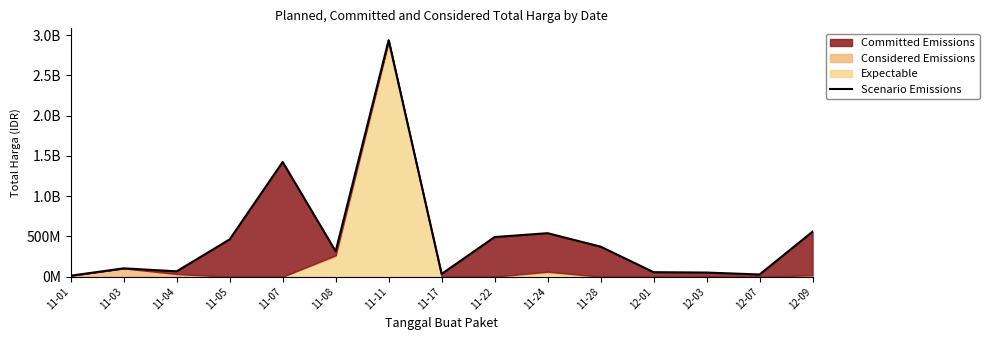

What is the label of the 15th point from the right?

11-01